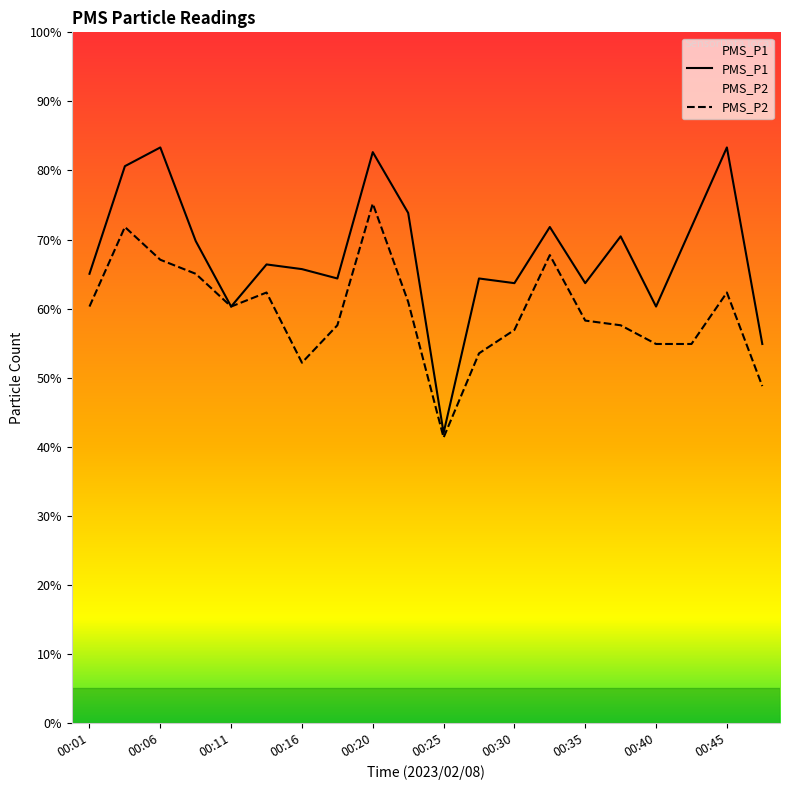

At 19, list the series in order from smallest to largest.

PMS_P2, PMS_P1